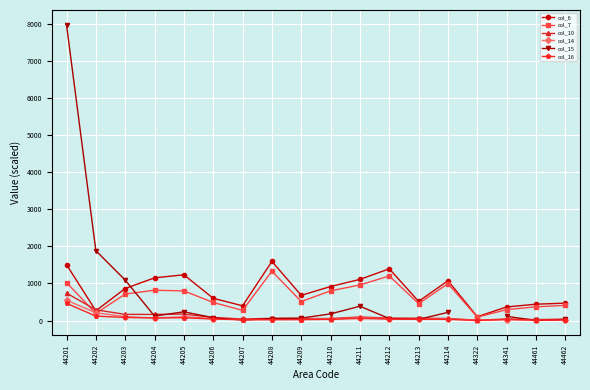

In col_10, how many points are higher than both neighbors (excluding endpoints)?

4